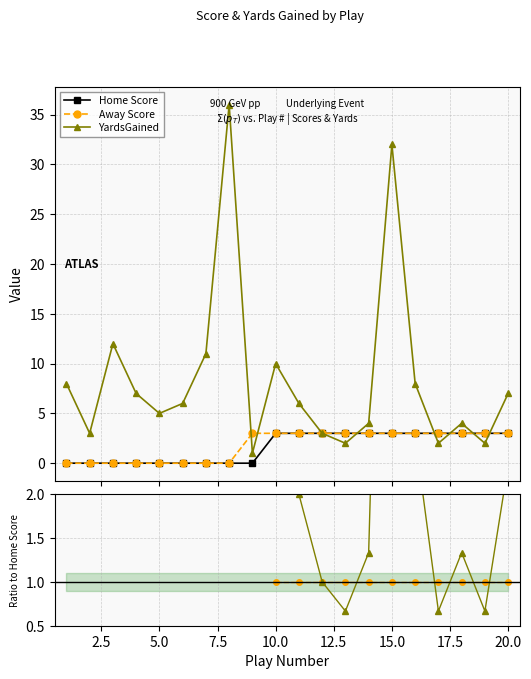

What are all the series names shown in the legend?

Home Score, Away Score, YardsGained